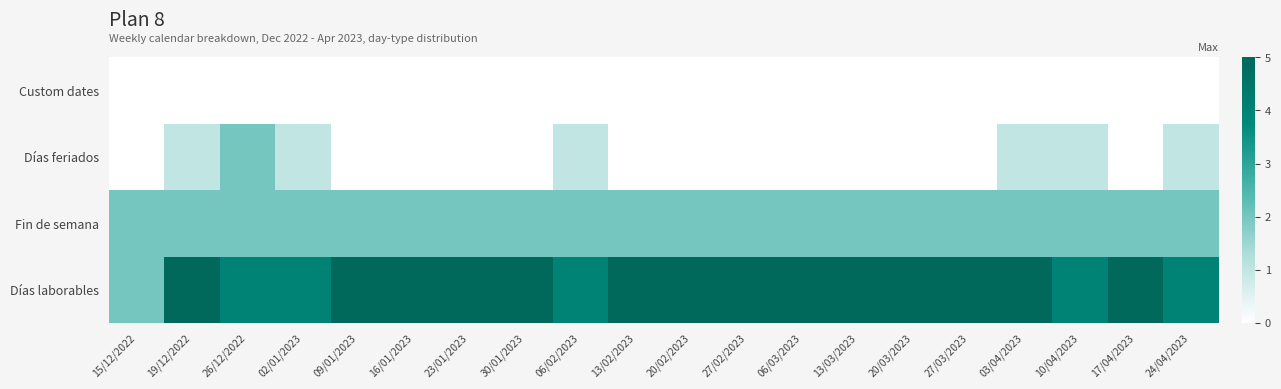

What is the spread (max minus min) of values at 06/02/2023?

4